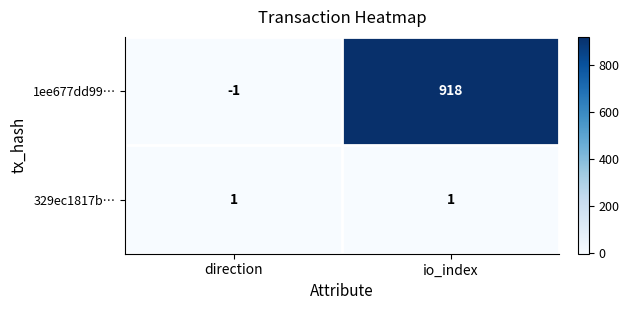

What is the maximum value shown in the chart?

918